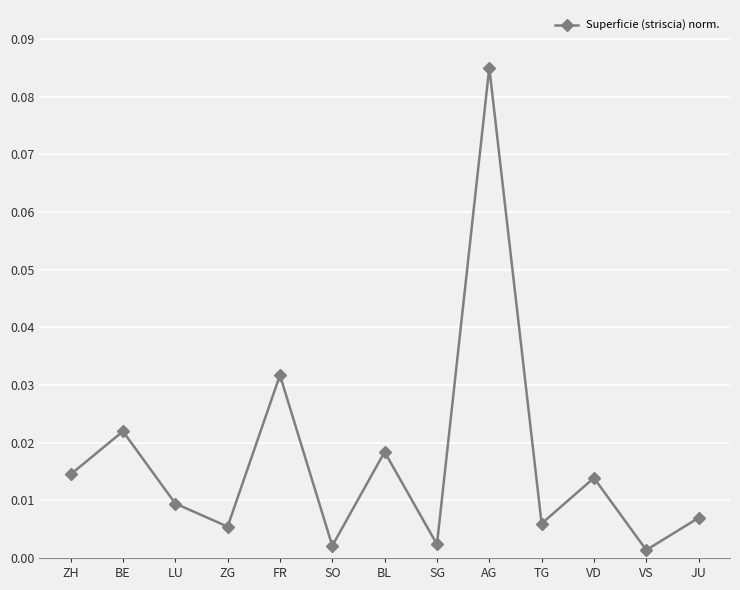

How many lines are shown in the chart?

1